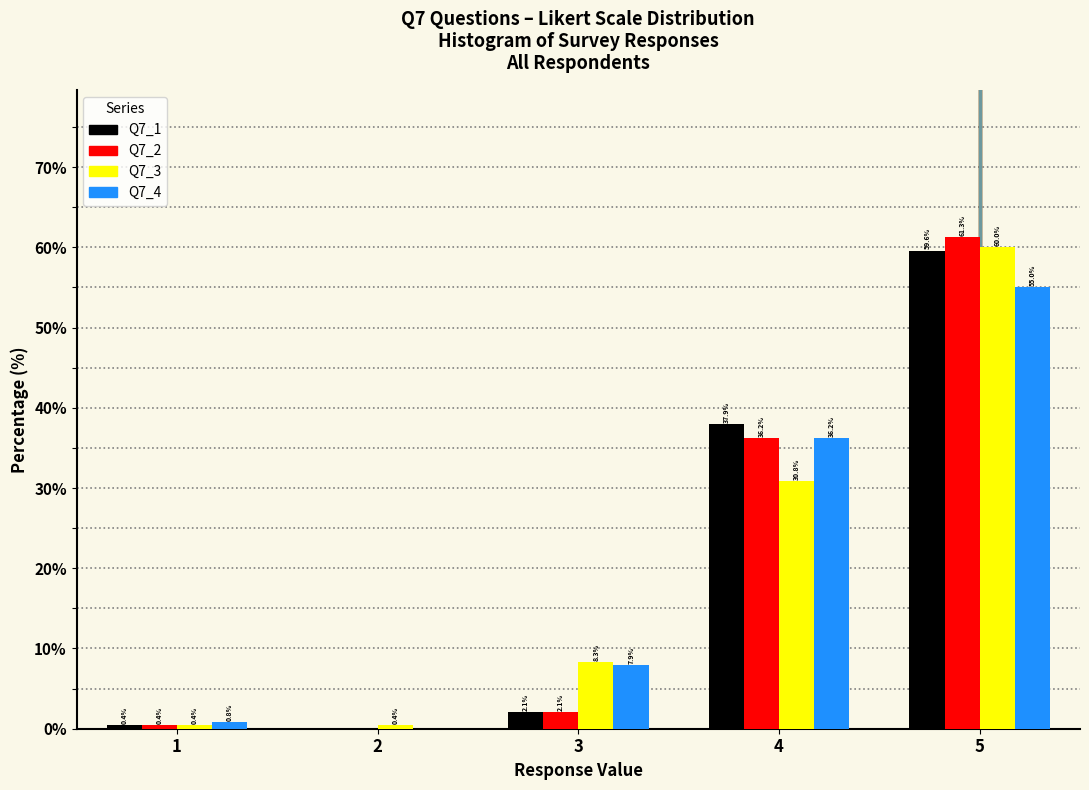

In the Q7_2 series, which range on the x-axis has the tallest bar?

4.5 to 5.5